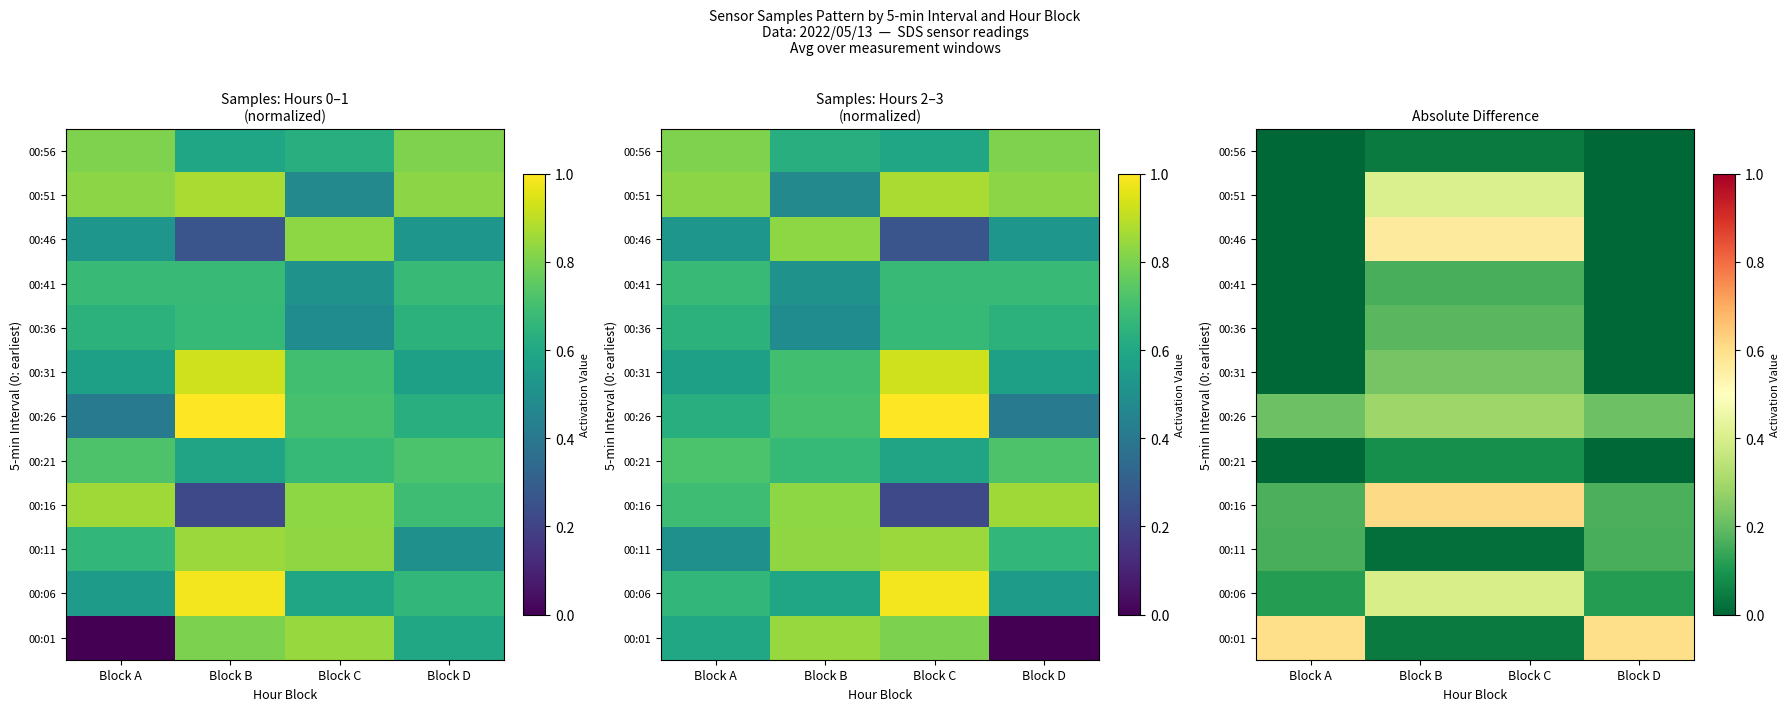

What is the total value across all series at Block C?

3.0